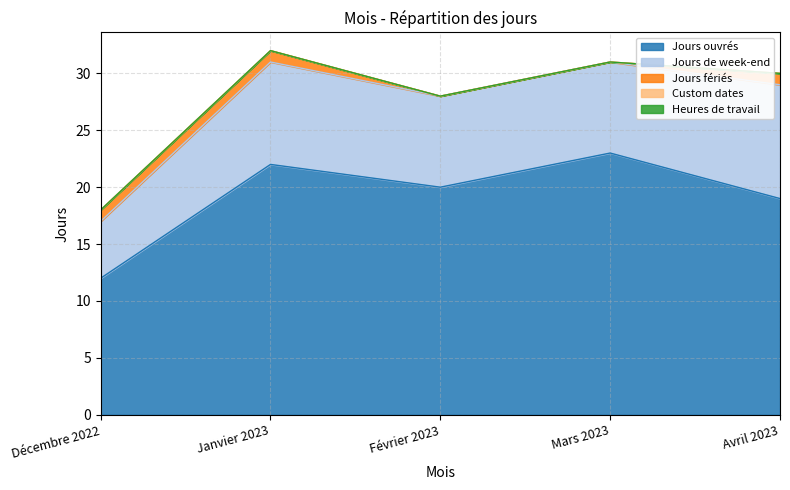

List the labels in order of Custom dates value, largest first.

Décembre 2022, Janvier 2023, Février 2023, Mars 2023, Avril 2023